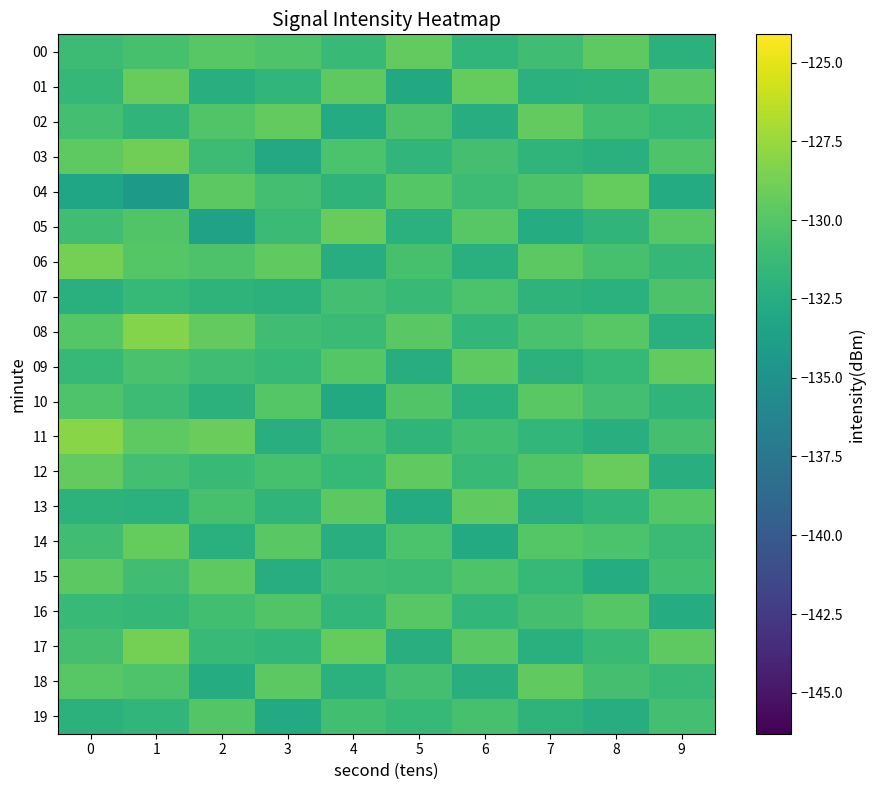

Which has a higher value, 5 or 8?

5